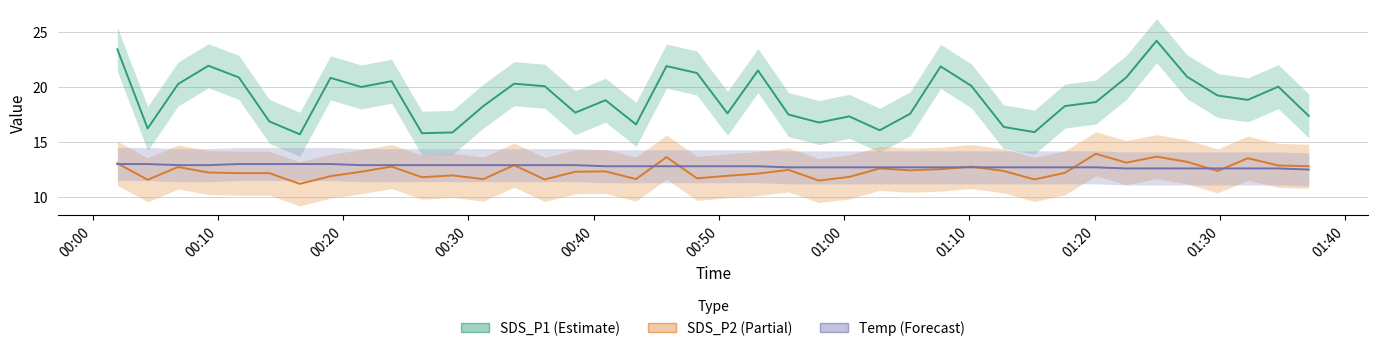

What are all the series names shown in the legend?

SDS_P1, SDS_P2, Temp